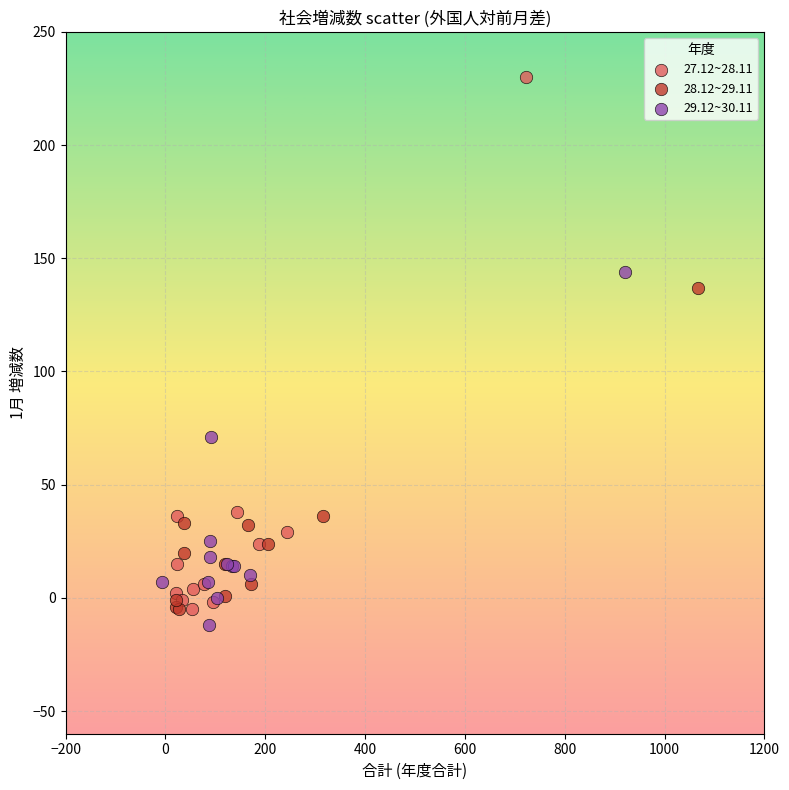

Which series contains the highest Y value?

27.12~28.11